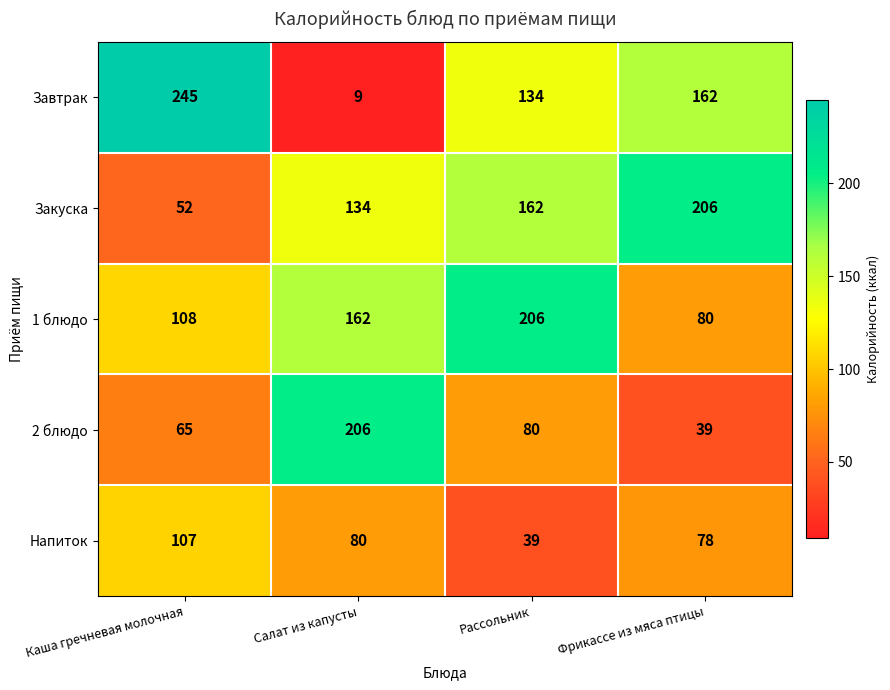

At how many categories does at least one series exceed 85?

4